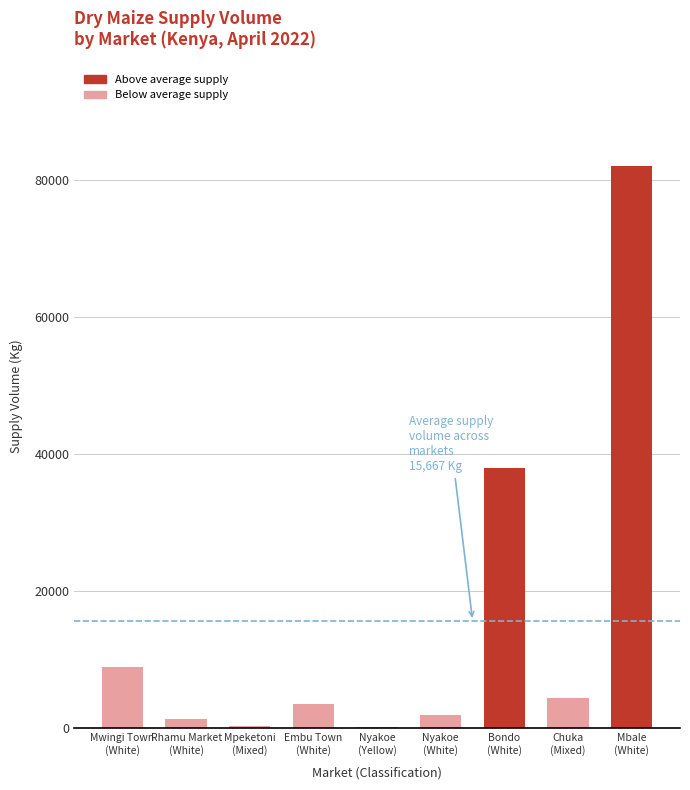

What is the average value?

15667